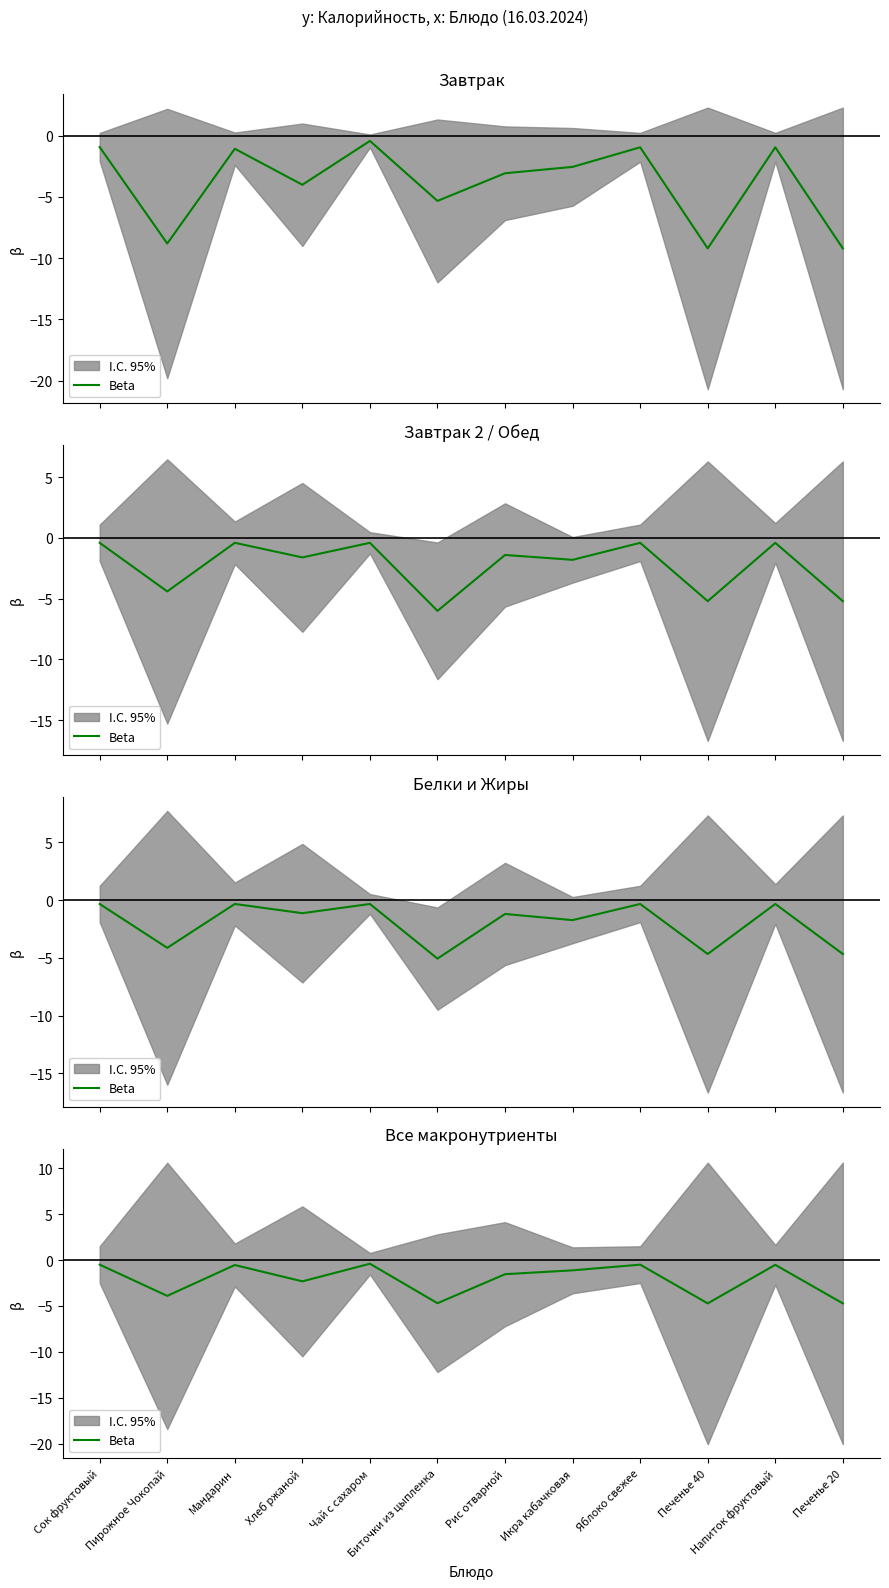

Rank the categories by value from lowest to highest.

Печенье 40, Печенье 20, Биточки из цыпленка, Пирожное Чокопай, Хлеб ржаной, Рис отварной, Икра кабачковая, Мандарин, Напиток фруктовый, Сок фруктовый, Яблоко свежее, Чай с сахаром